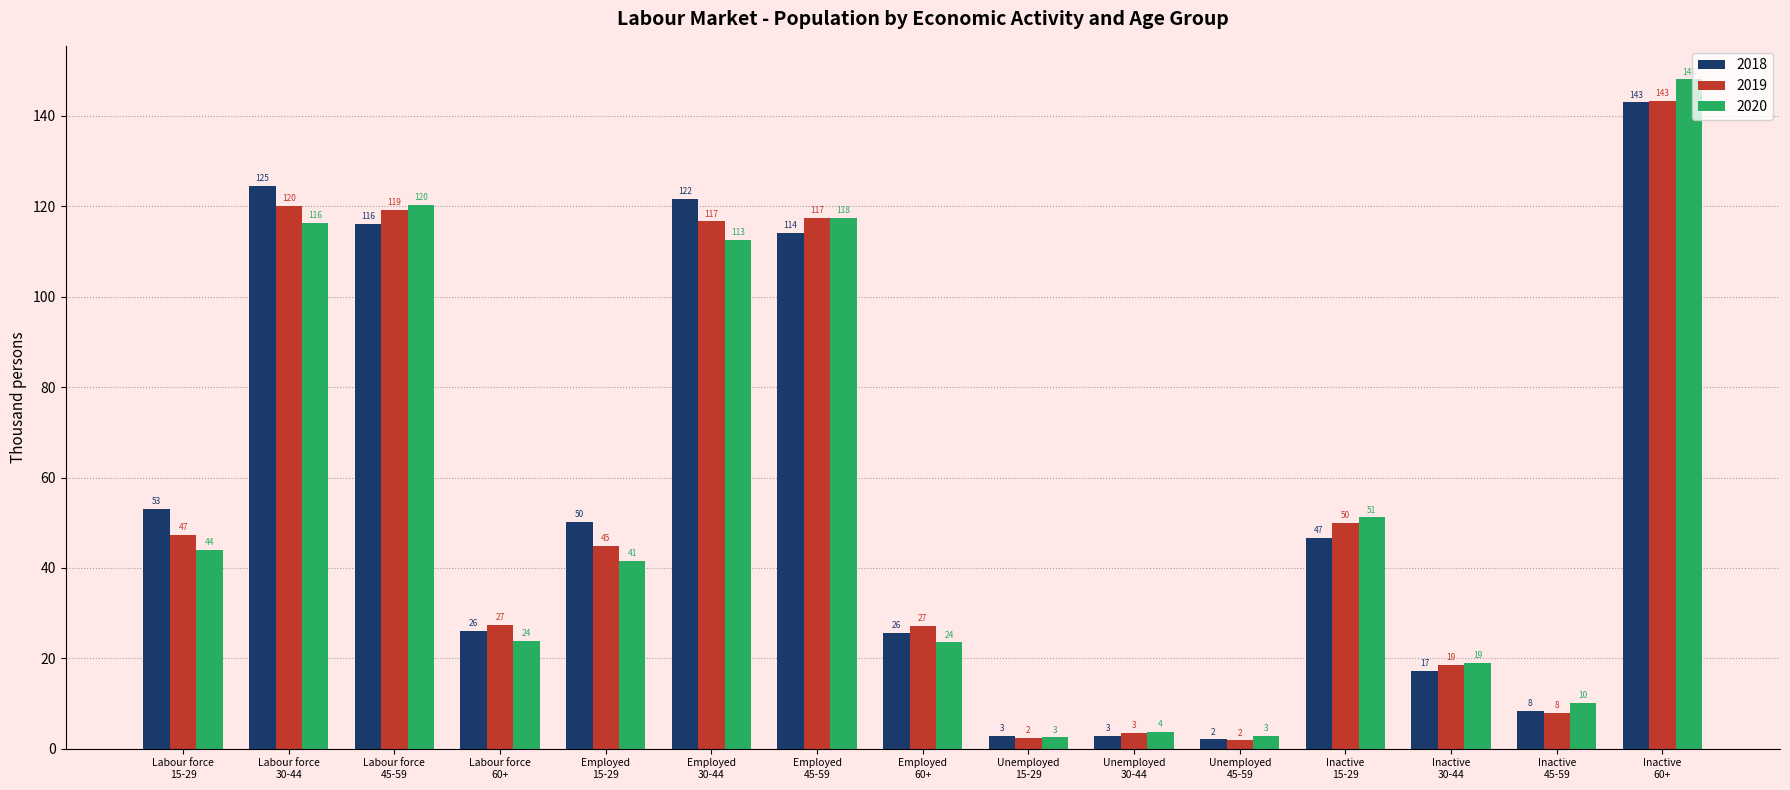

How many series are shown in this chart?

3